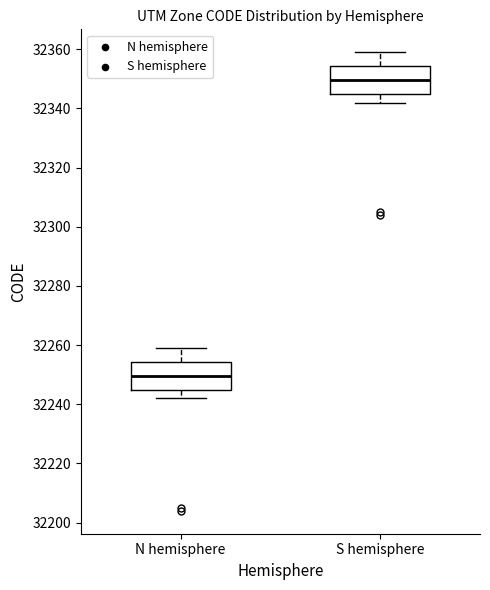

Reading left to right, transcribe this box plot: for each box, give where its median line is, the range the box spans, and where its two whiskers end, as read against the y-axis. The values are not printed on the chart, so give them approximately, as read against the axis.

N hemisphere: median 32250, box 32244 to 32254, whiskers 32242 to 32260
S hemisphere: median 32350, box 32344 to 32354, whiskers 32342 to 32360